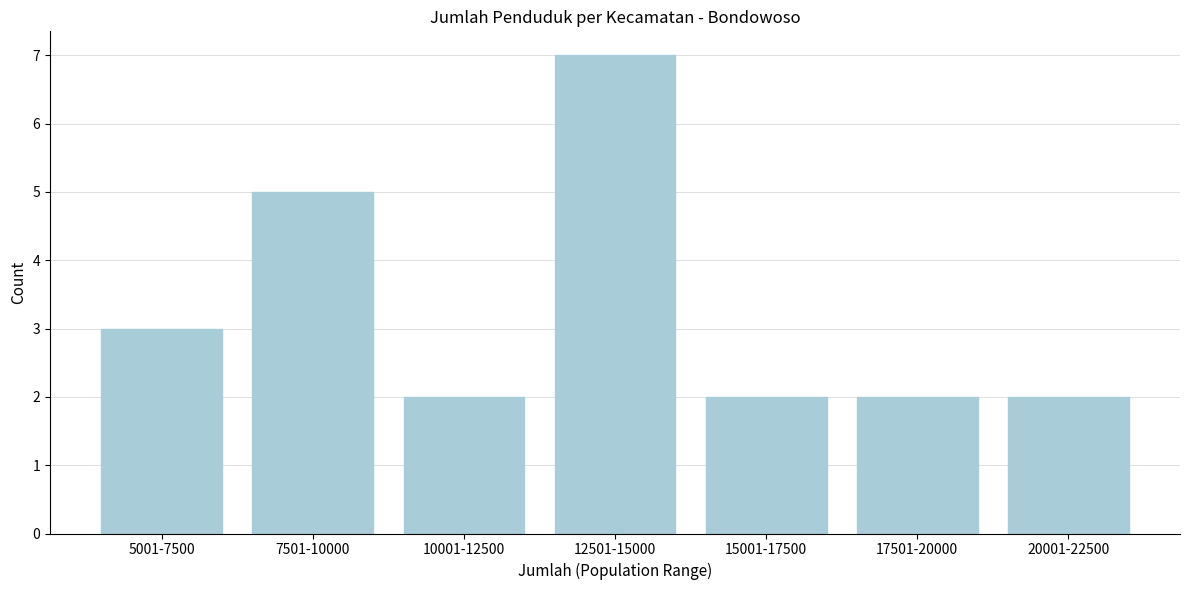

Reading left to right, what are all the values shown in this chart?

3	5	2	7	2	2	2